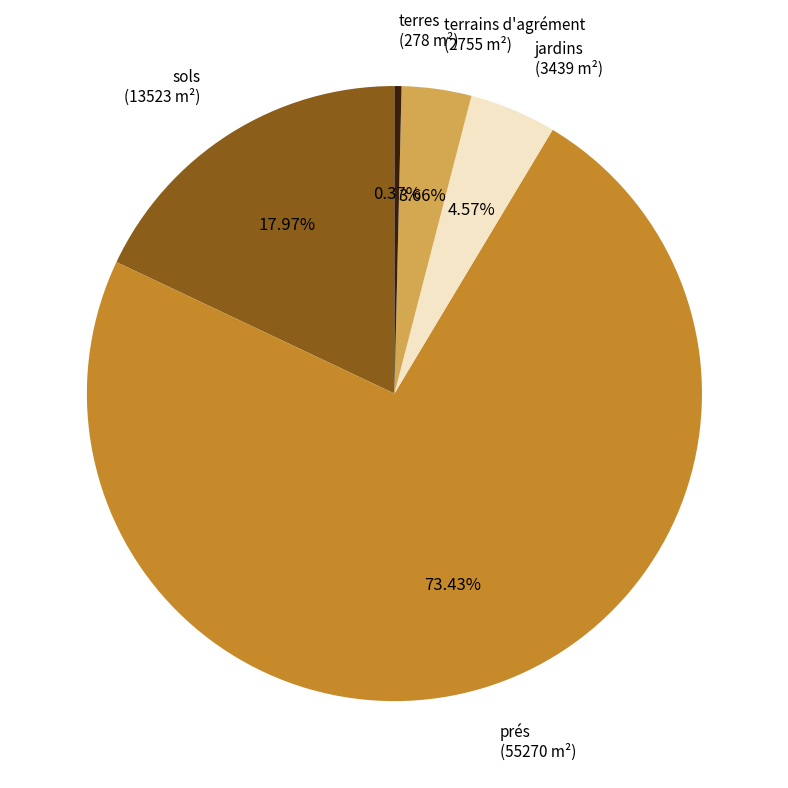

Combined, do sols (13523 m²) and terrains d'agrément (2755 m²) account for over 50%?

No